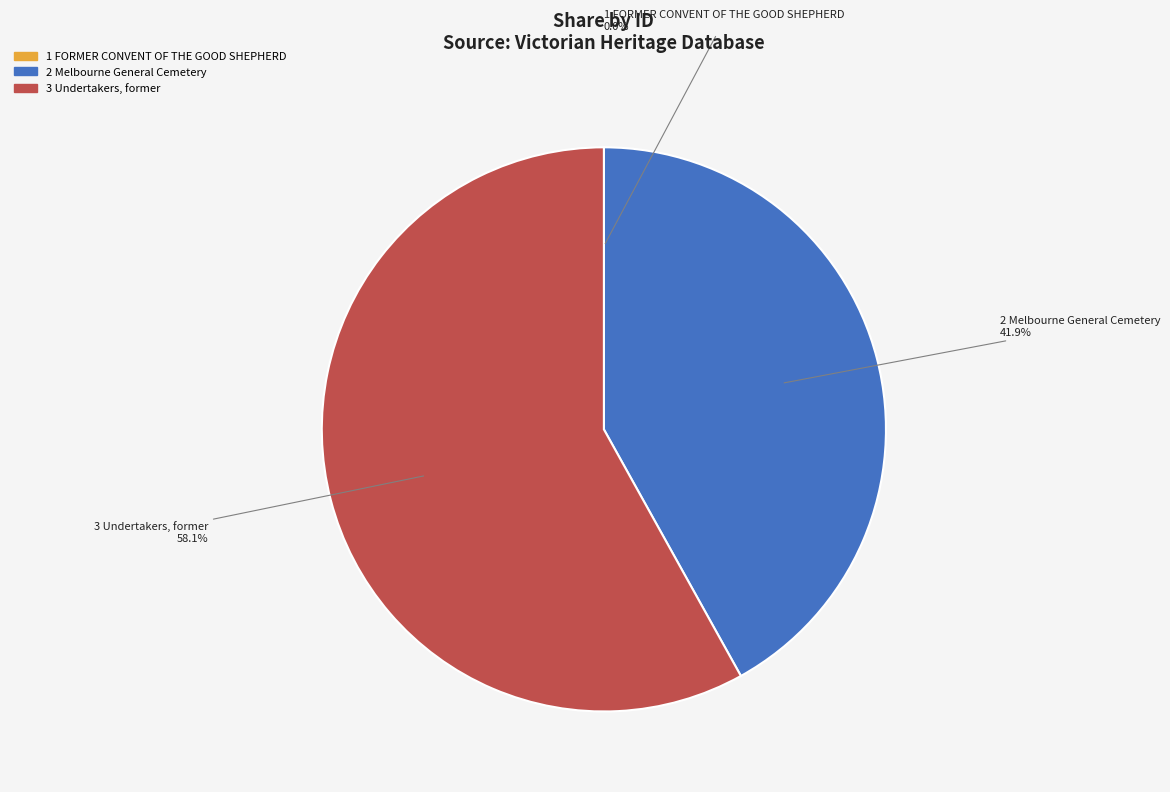

Does any single category account for the majority?

Yes